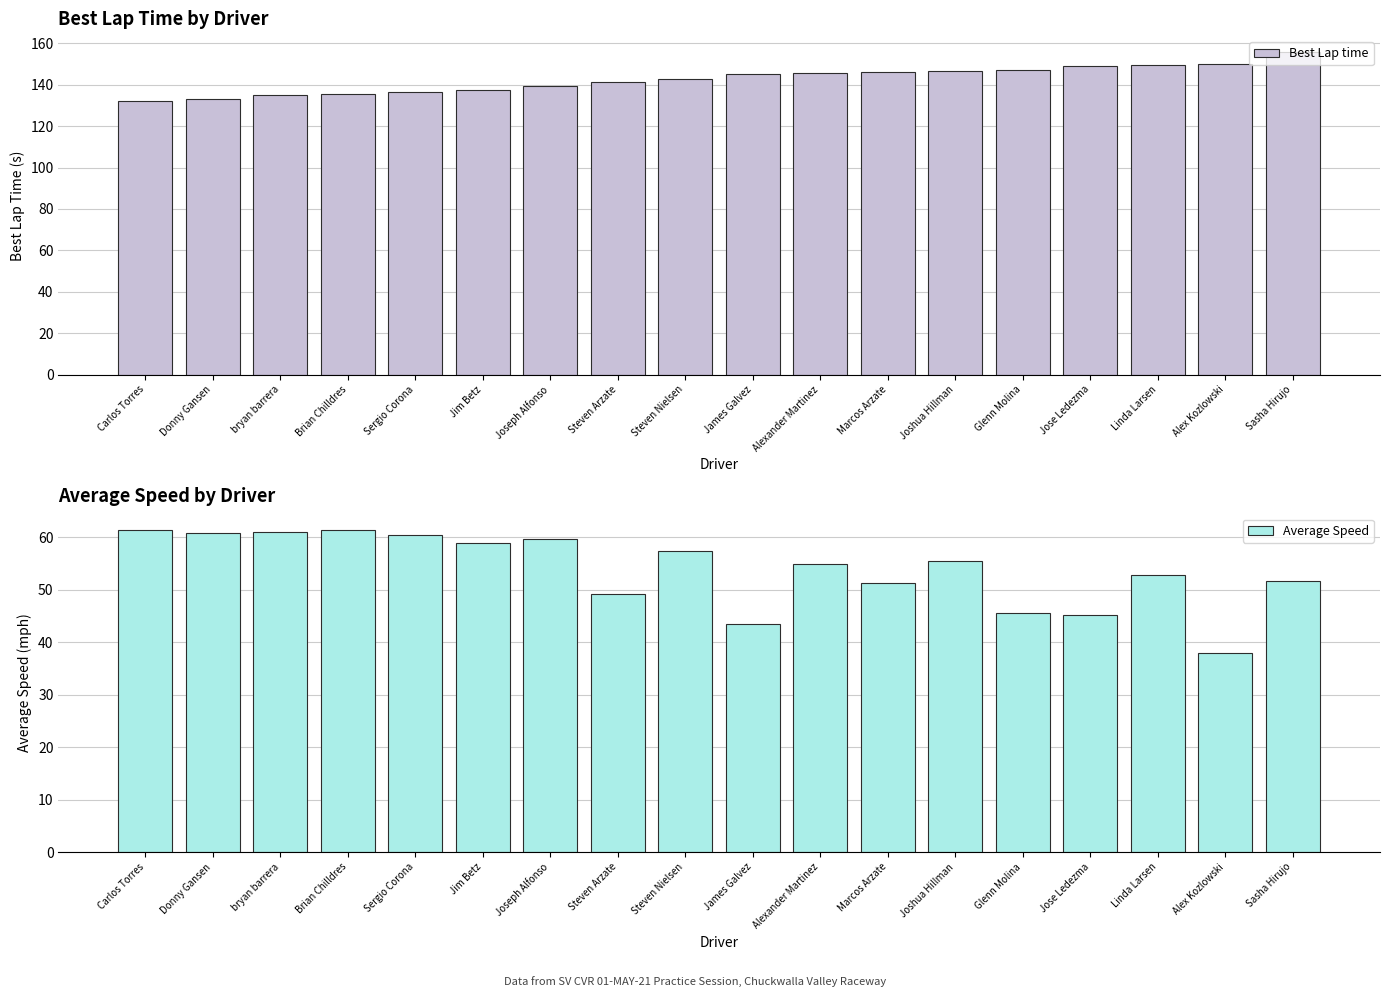

List the series in order of their peak value, highest first.

Best Lap time, Average Speed